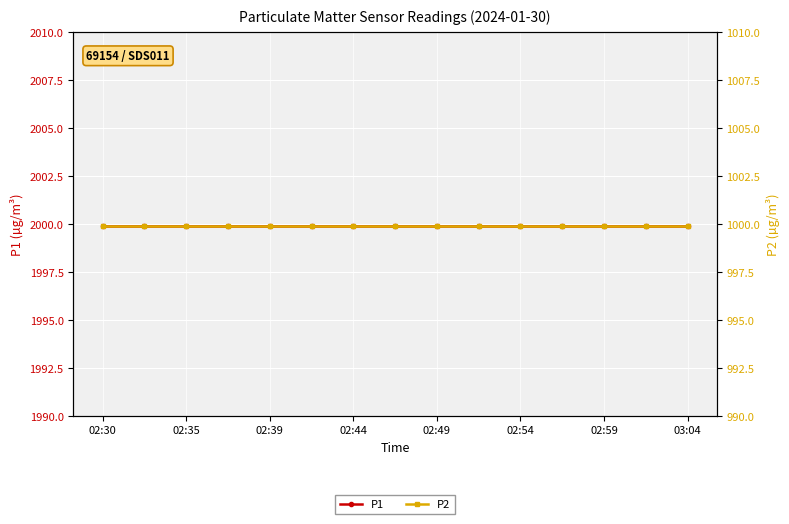

True or false: P2 and P1 intersect in this chart.

False